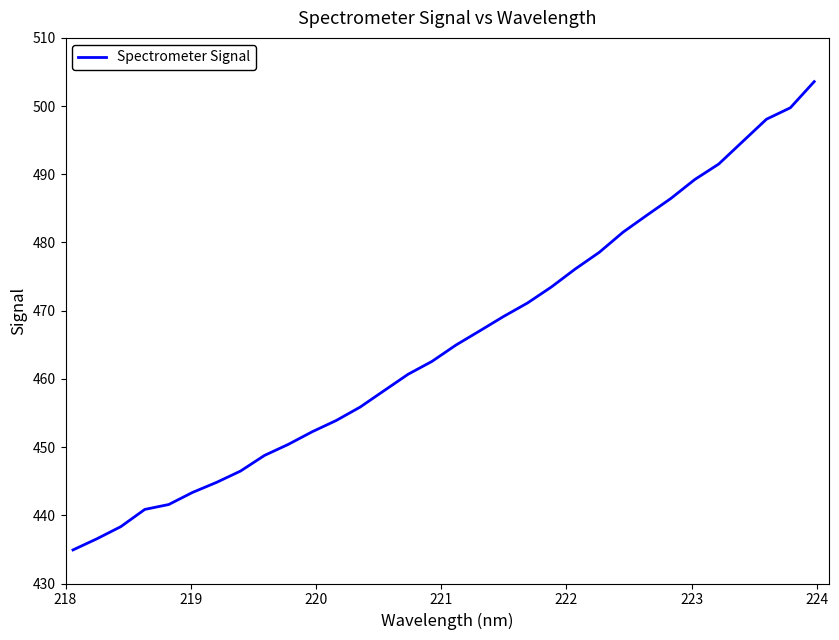

What is the greatest value displayed?

503.6